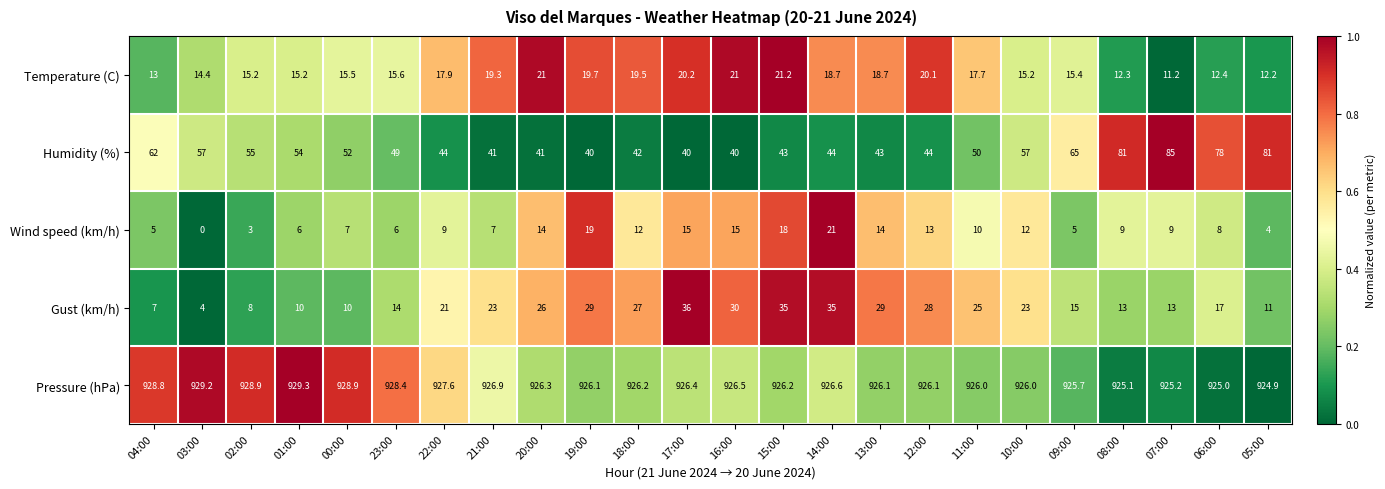

What is the difference between the second highest and second lowest values in the Humidity (%) series?

41.0